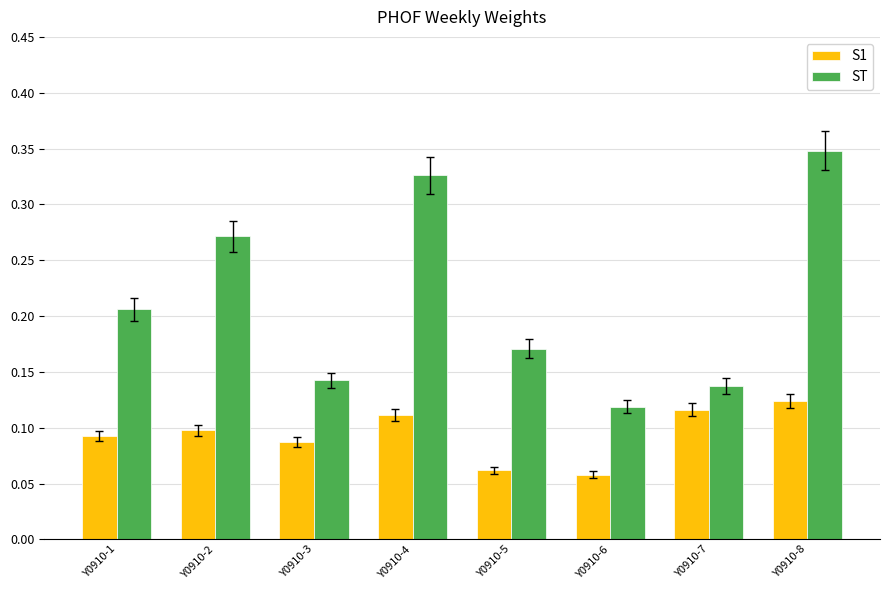

At which category is the sum across all series the highest?

Y0910-8